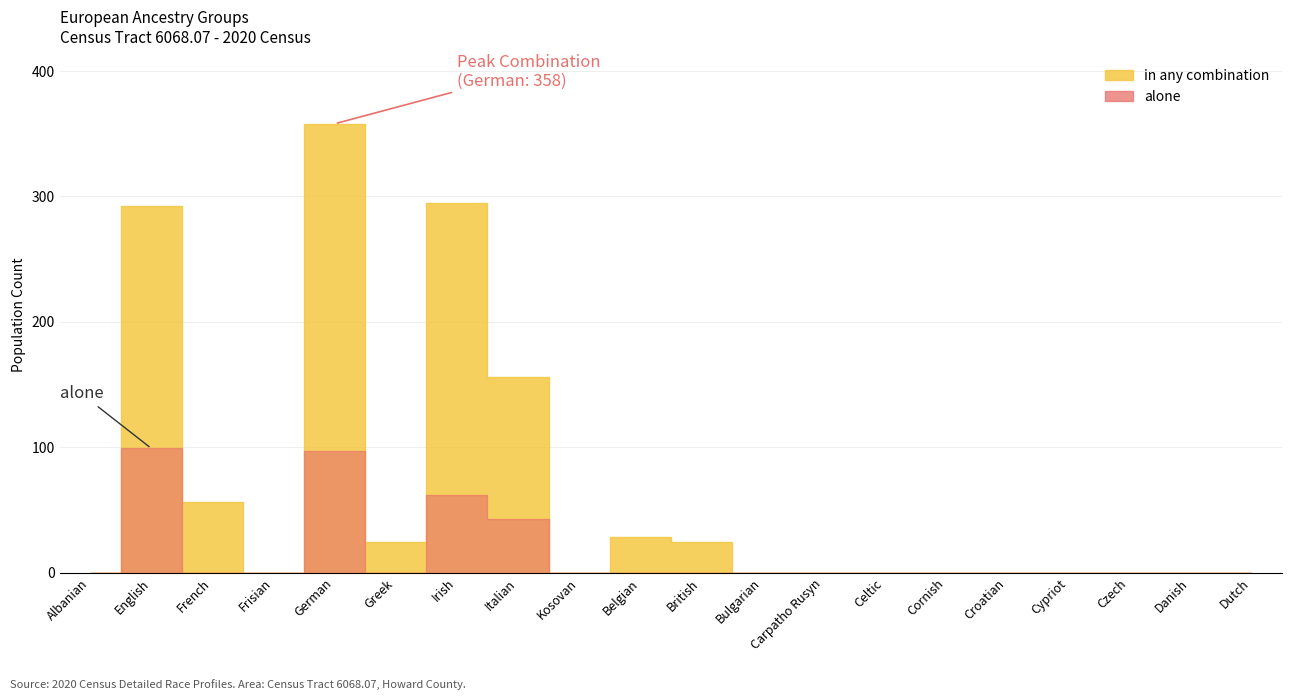

At which category does combination reach its first local peak?

English